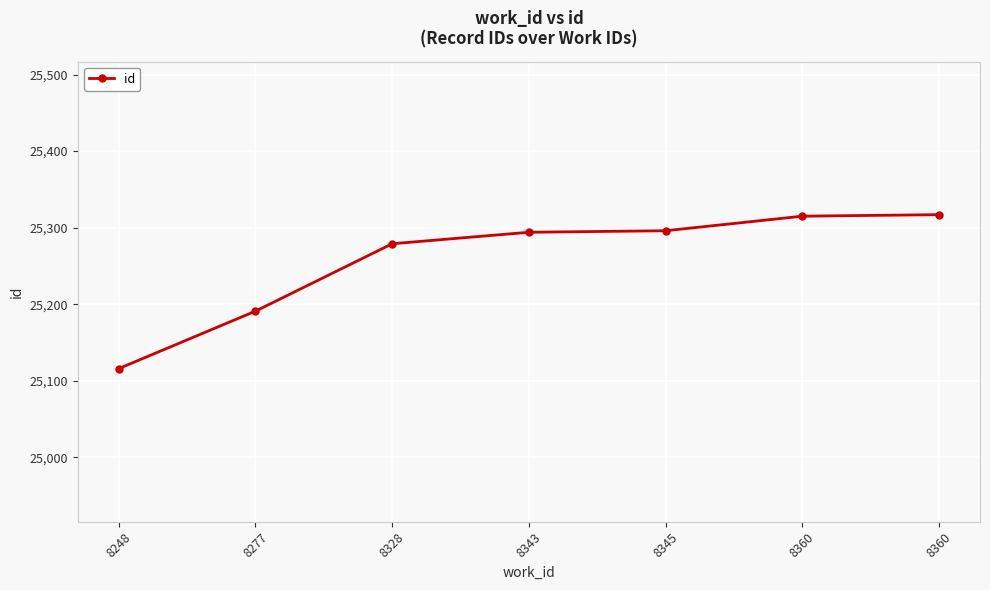

How many lines are shown in the chart?

1